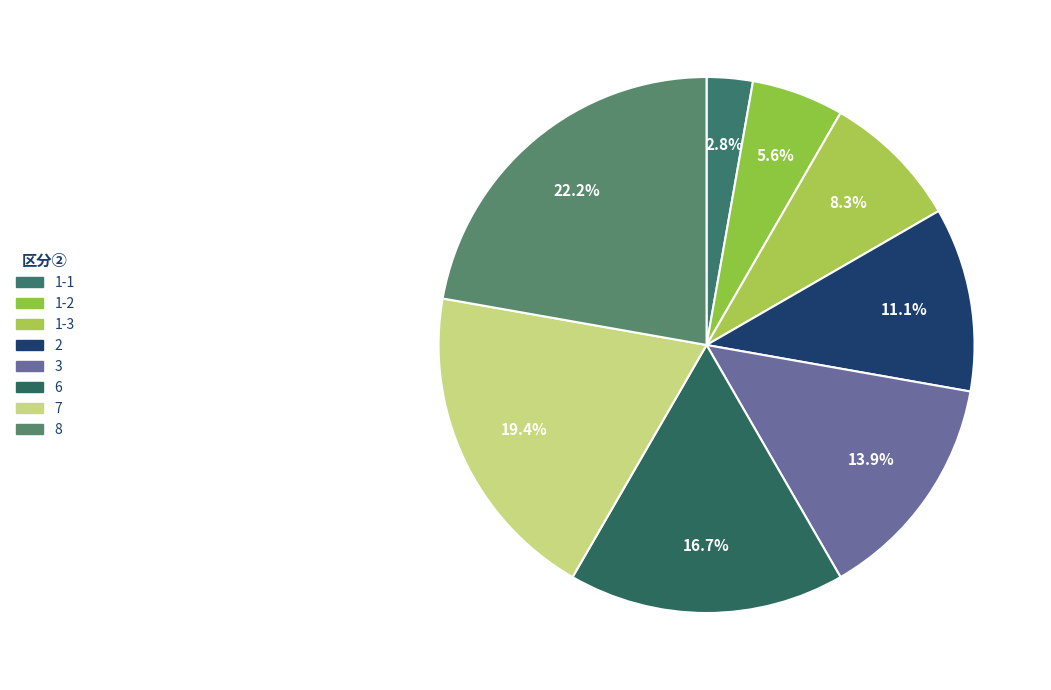

Count the number of slices in the pie.

8